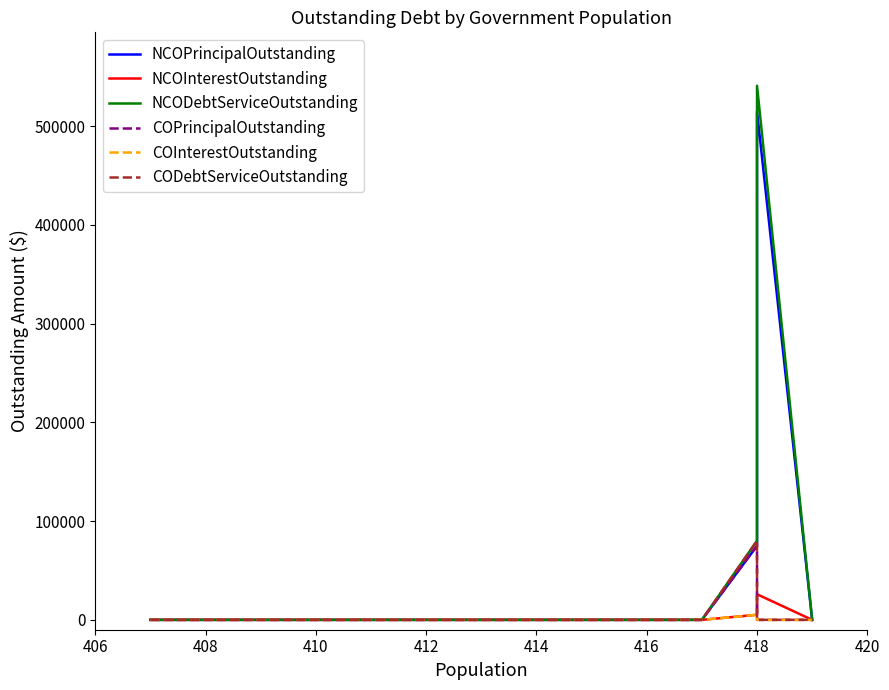

What are all the series names shown in the legend?

NCOPrincipalOutstanding, NCOInterestOutstanding, NCODebtServiceOutstanding, COPrincipalOutstanding, COInterestOutstanding, CODebtServiceOutstanding